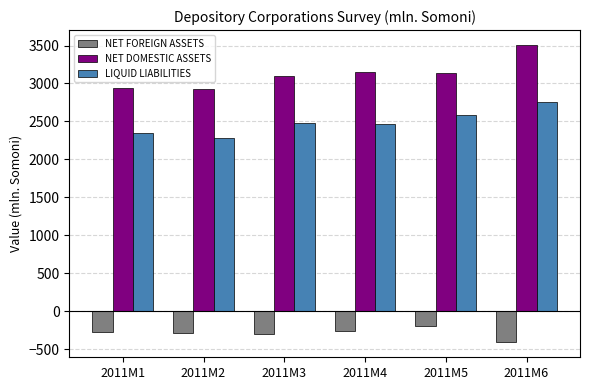

What is the approximate value of NET DOMESTIC ASSETS at 2011M5?

3131.5